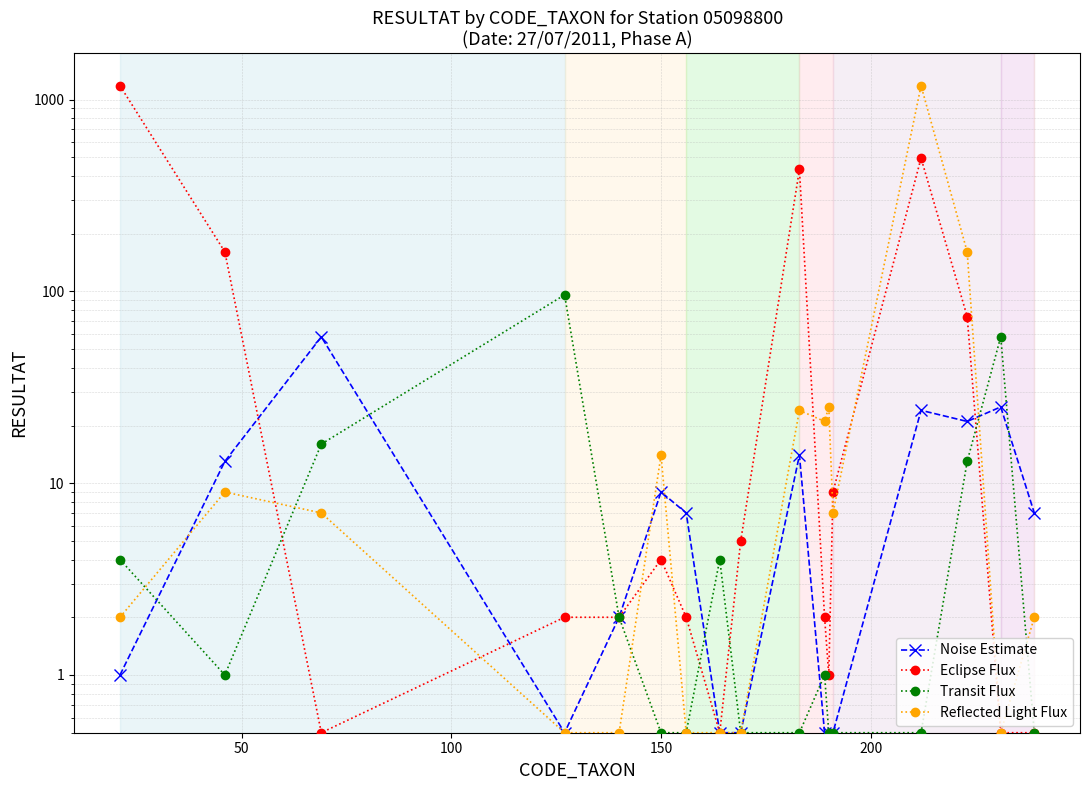

Is the value of Transit Flux at 250 greater than the value of Eclipse Flux at 0?

No